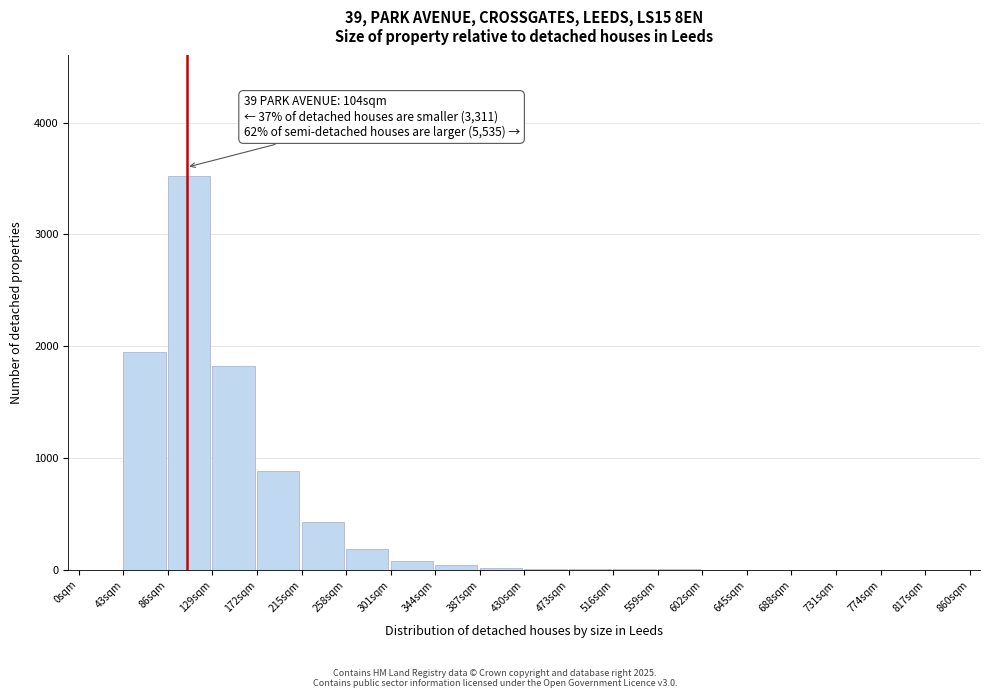

What is the maximum value shown in the chart?

3520